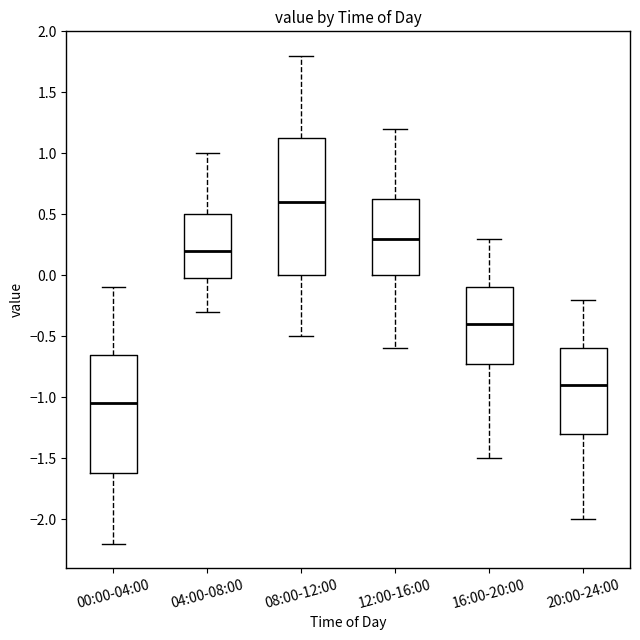

Reading left to right, read every box against the y-axis: the position of its median line, the range the box covers, and the ends of its whiskers. The values are not printed on the chart, so give them approximately, as read against the axis.

00:00-04:00: median -1.05, box -1.60 to -0.65, whiskers -2.20 to -0.10
04:00-08:00: median 0.20, box 0.00 to 0.50, whiskers -0.30 to 1.00
08:00-12:00: median 0.60, box 0.00 to 1.15, whiskers -0.50 to 1.80
12:00-16:00: median 0.30, box 0.00 to 0.65, whiskers -0.60 to 1.20
16:00-20:00: median -0.40, box -0.70 to -0.10, whiskers -1.50 to 0.30
20:00-24:00: median -0.90, box -1.30 to -0.60, whiskers -2.00 to -0.20